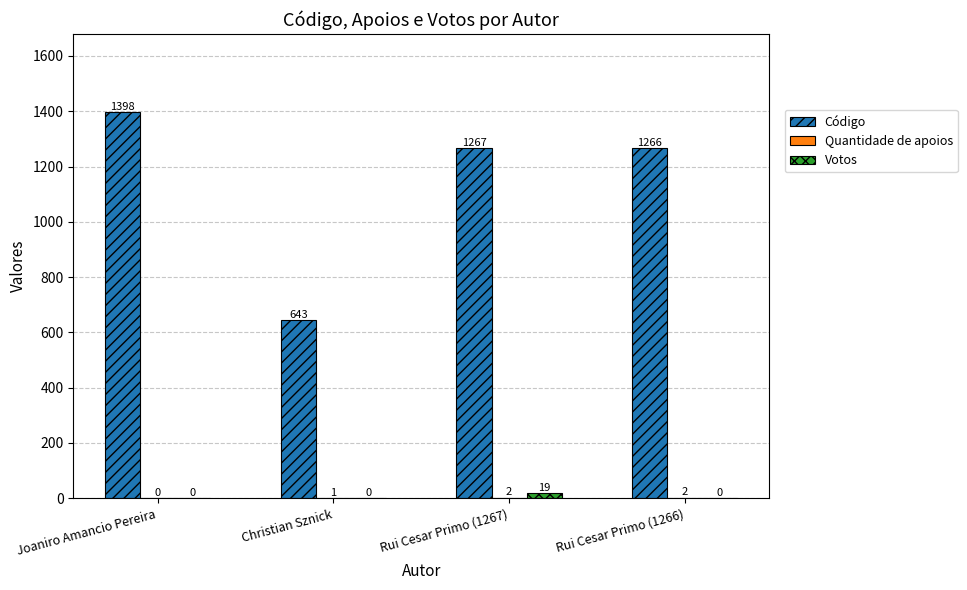

What is the sum of all Código values?

4574